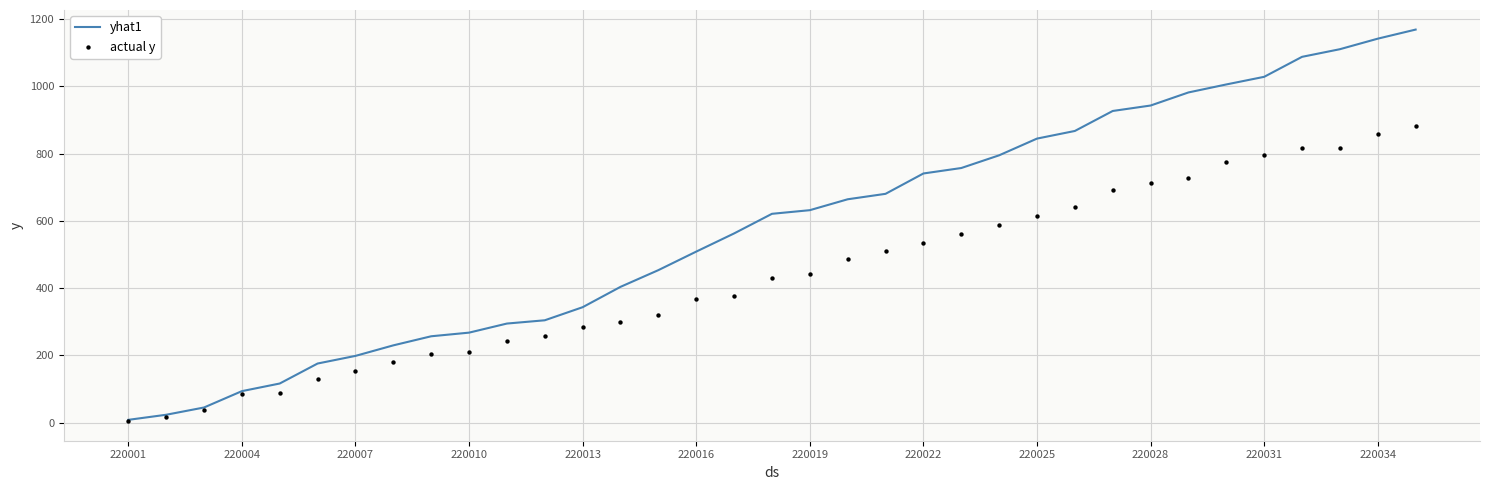

At how many categories does at least one series exceed 440?

21